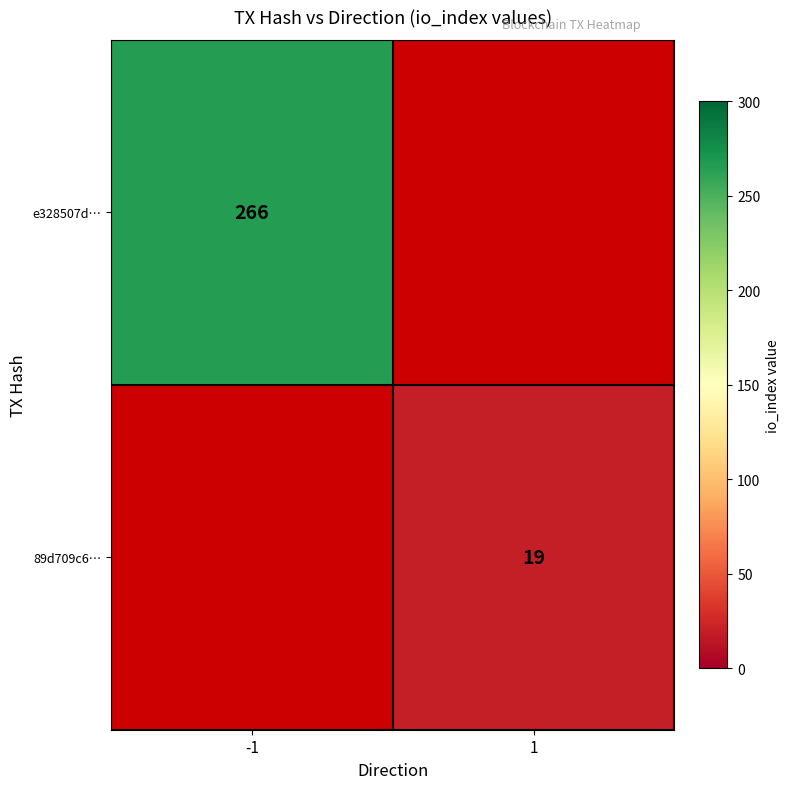

Is the value of 89d709c6… at 1 greater than the value of e328507d… at -1?

No